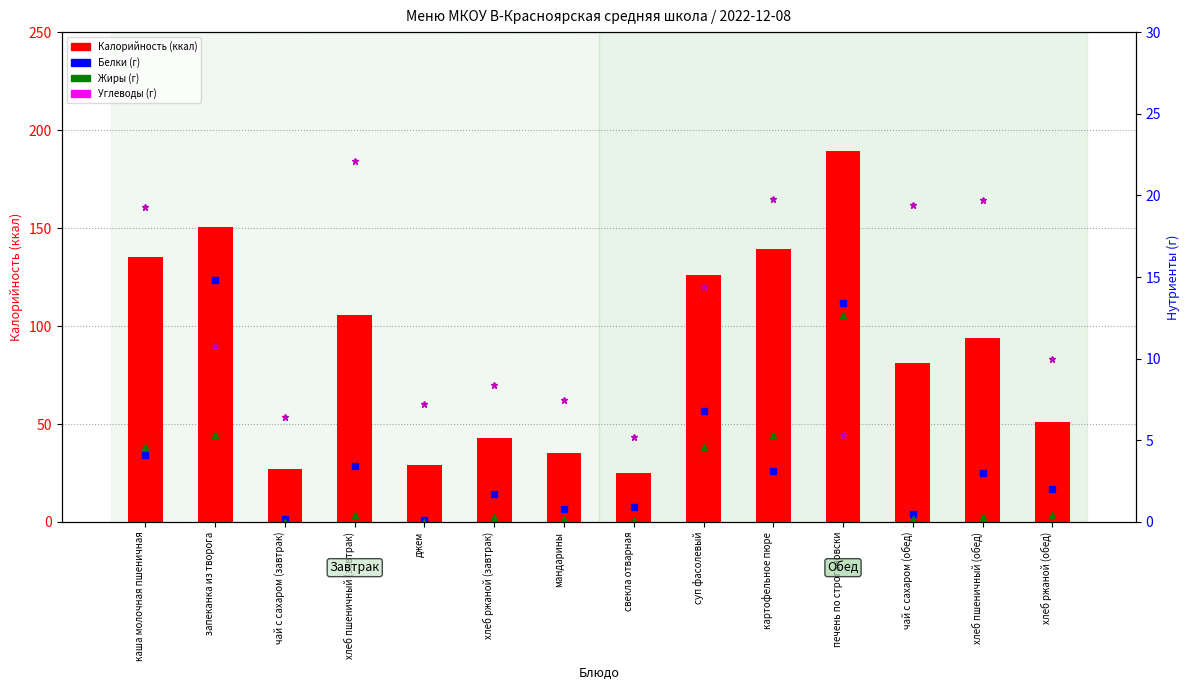

What is the value of the Белки bar at the 12th from the left?

0.5